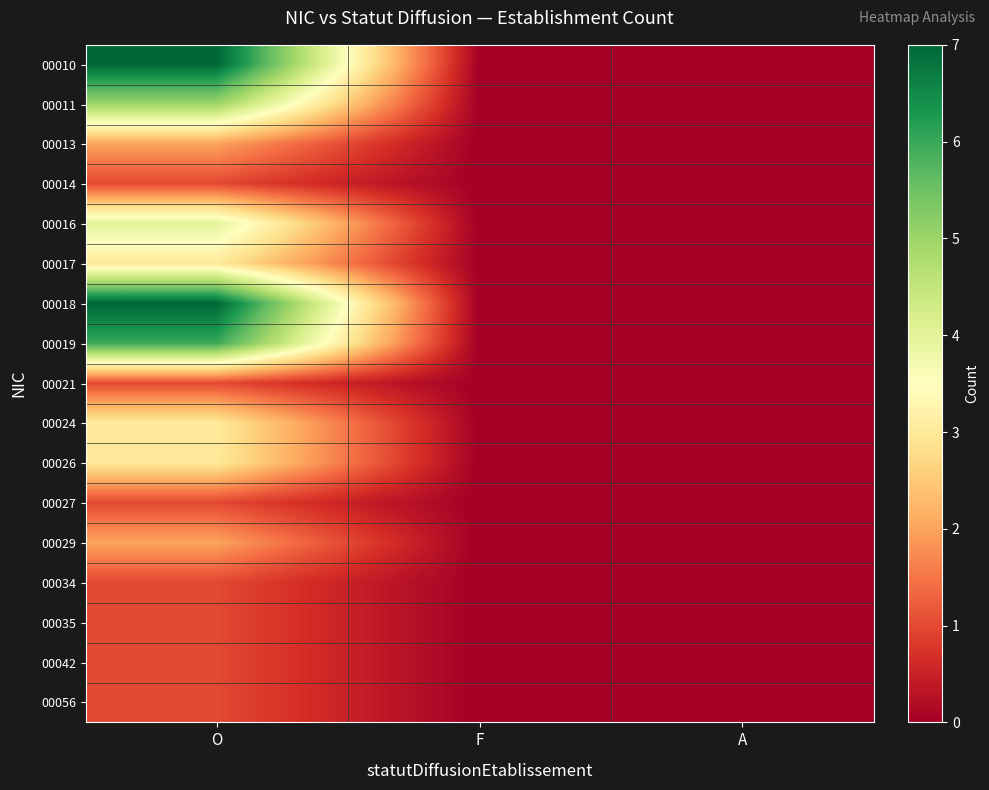

Which category has the highest value across all series?

O